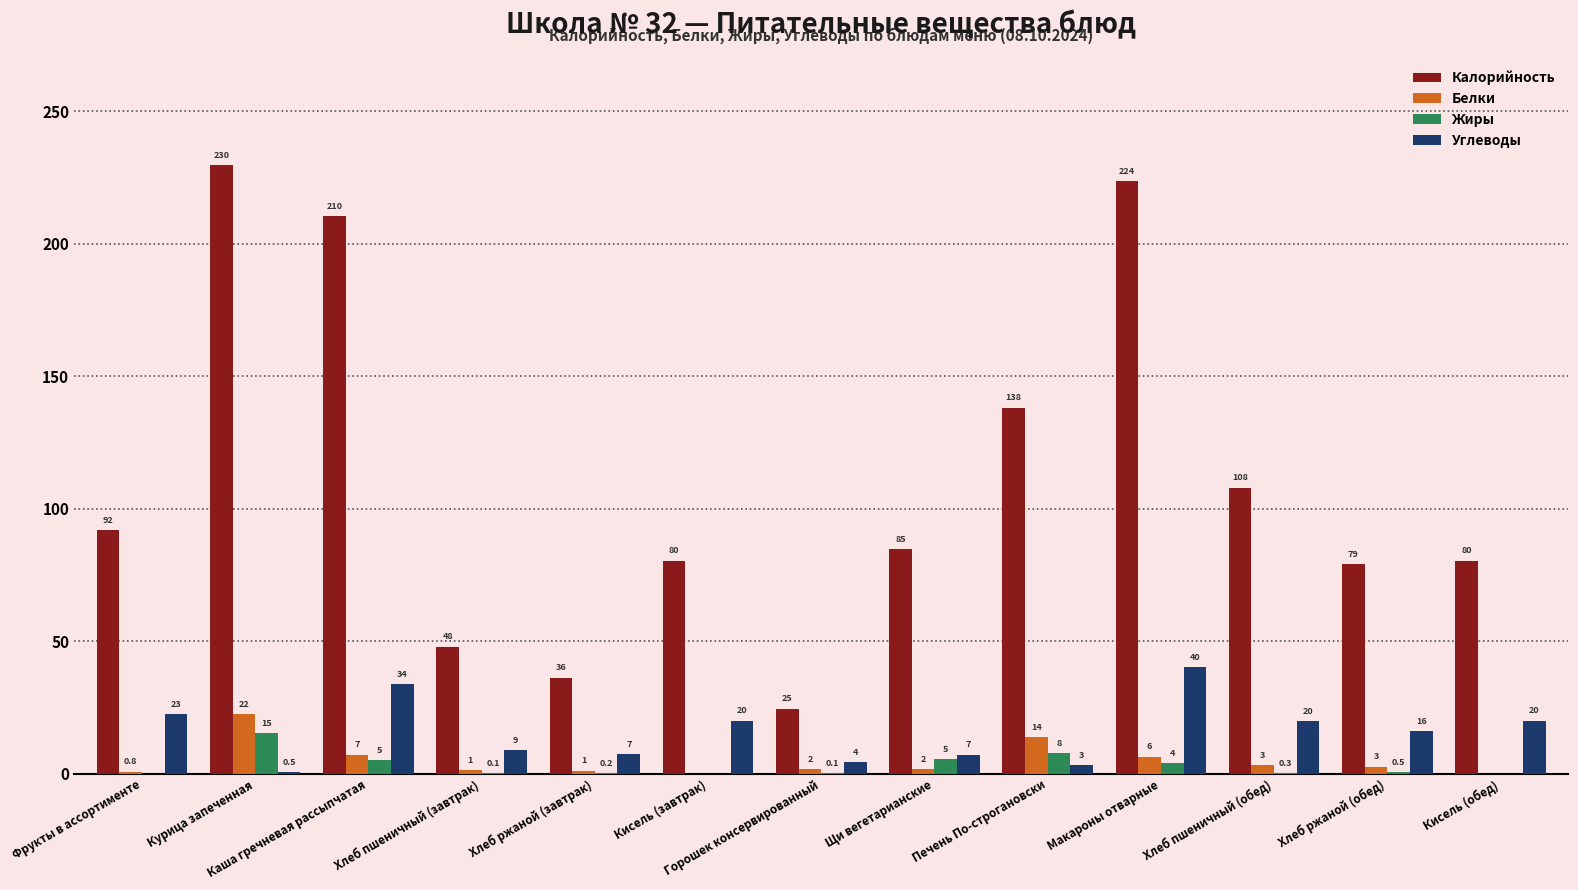

Is the value of Углеводы at Хлеб пшеничный (завтрак) greater than the value of Калорийность at Печень По-строгановски?

No